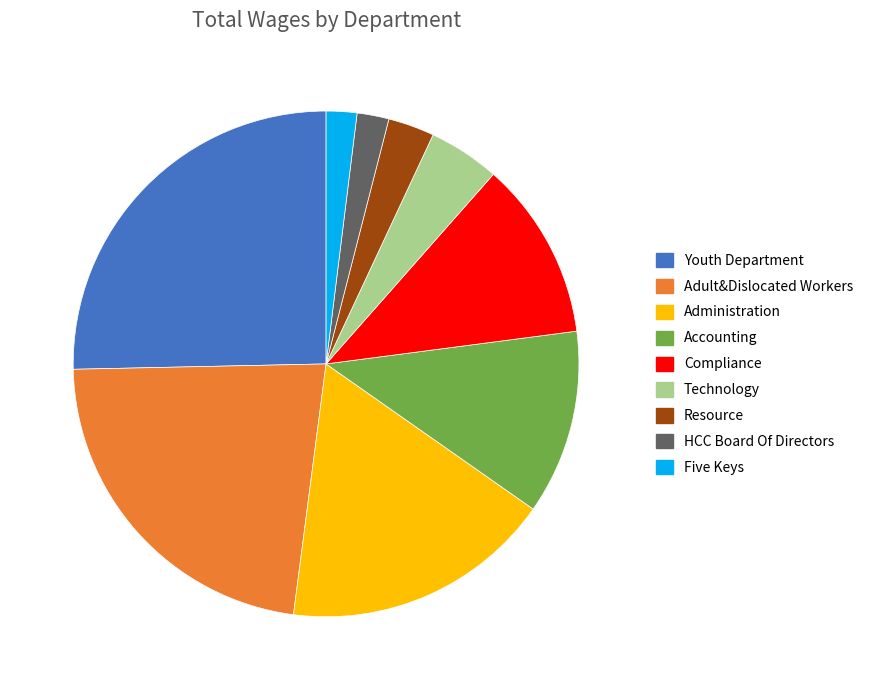

Does any single category account for the majority?

No